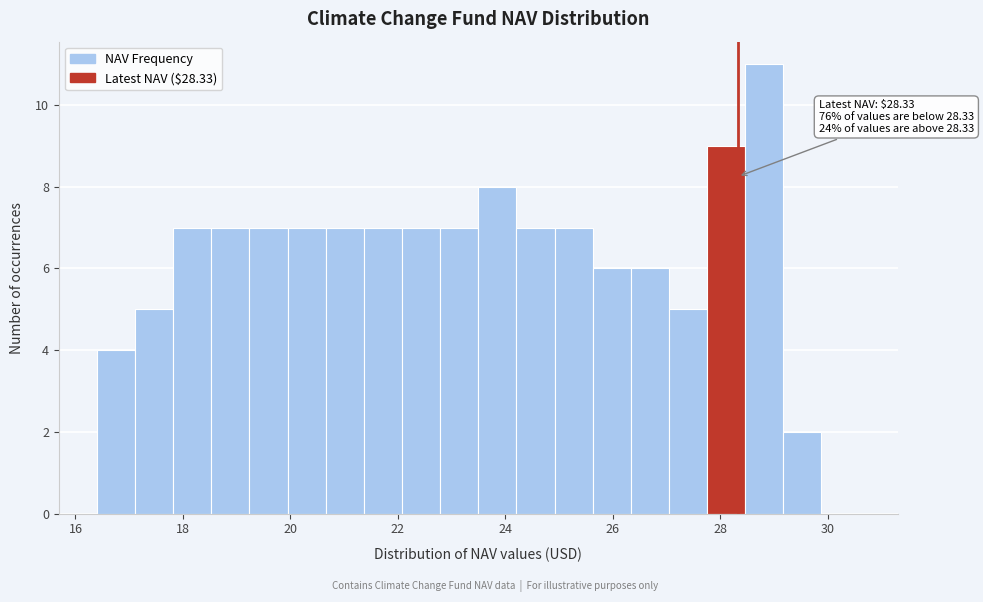

Around what value on the x-axis is the tallest bar? Give the approximate position of its centre, as read against the axis.

28.8